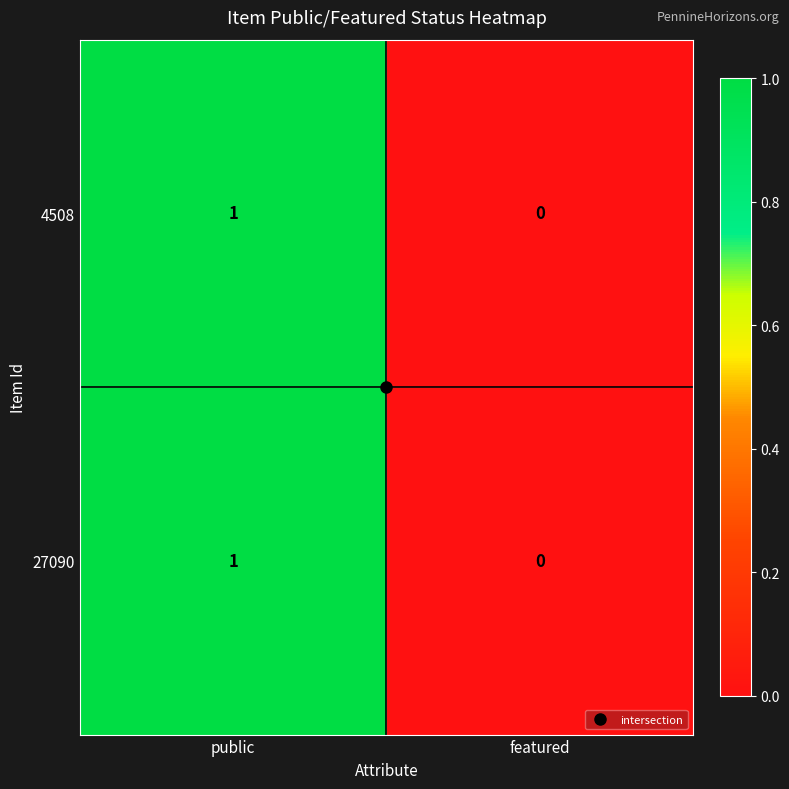

What is the maximum value shown in the chart?

1